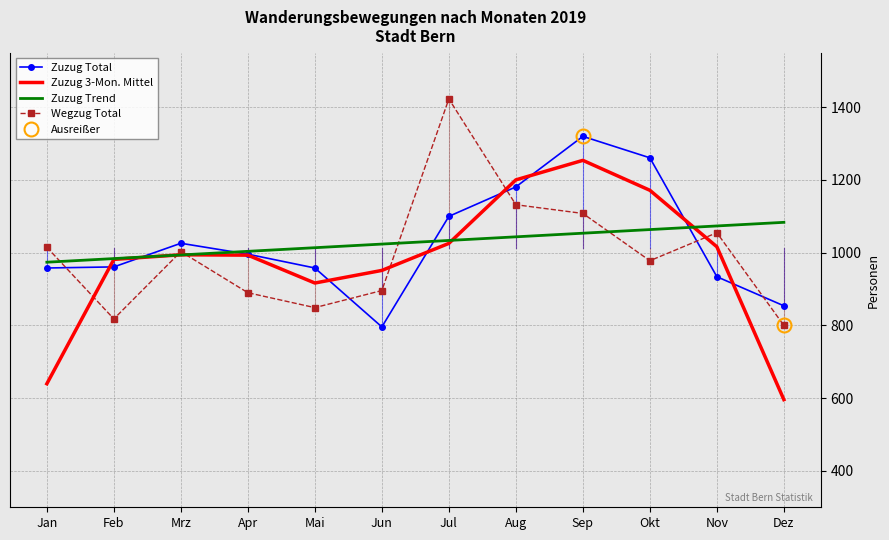

The Zuzug Trend series shows 1033.7 at Jul. True or false?

True